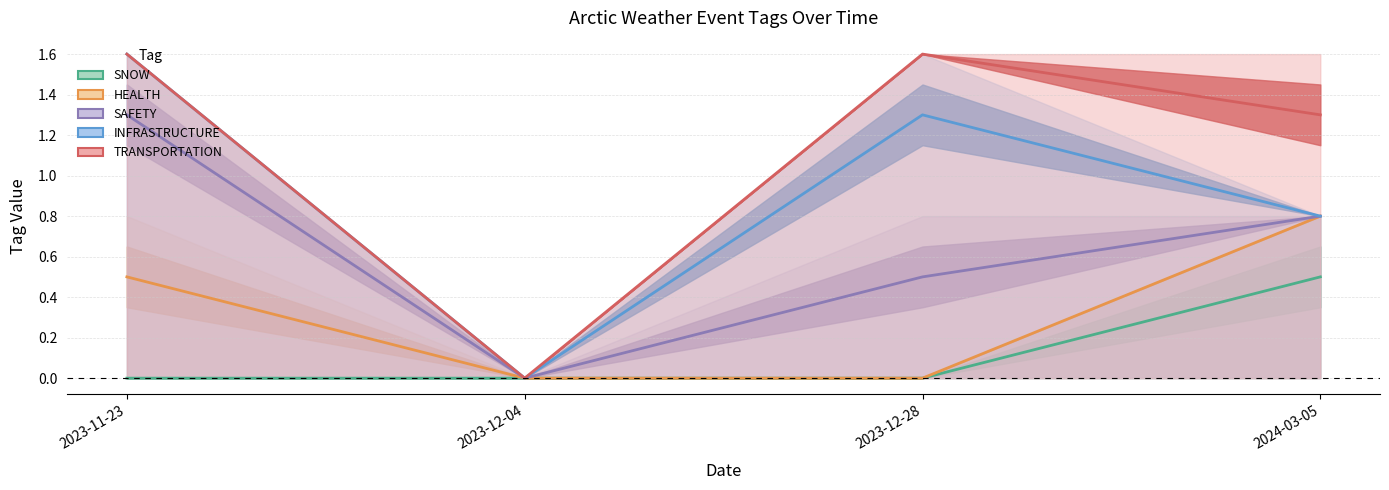

Is the value of SNOW at 2023-12-04 greater than the value of TRANSPORTATION at 2023-11-23?

No